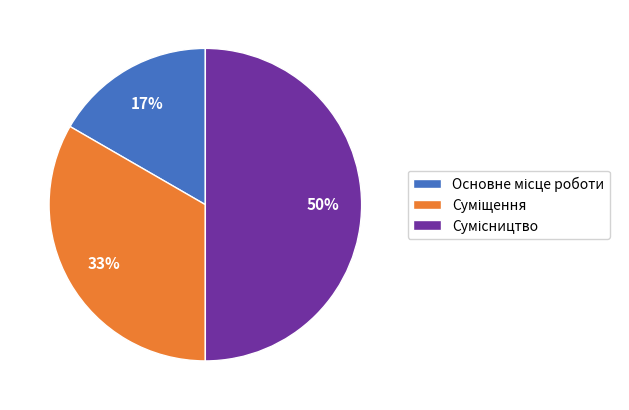

To the nearest percent, what is the average slice percentage?

33%